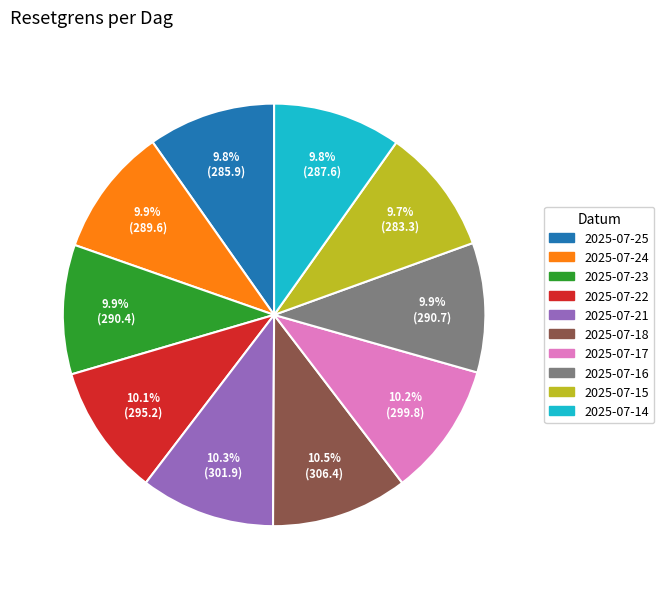

What is the ratio of the value at 2025-07-18 to the value at 2025-07-17?

1.0